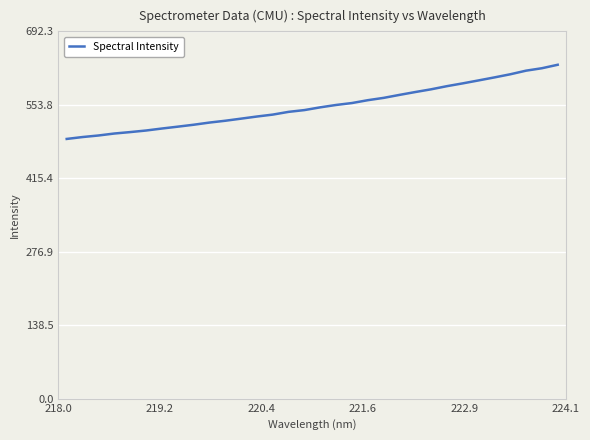

What is the maximum value shown in the chart?

629.3